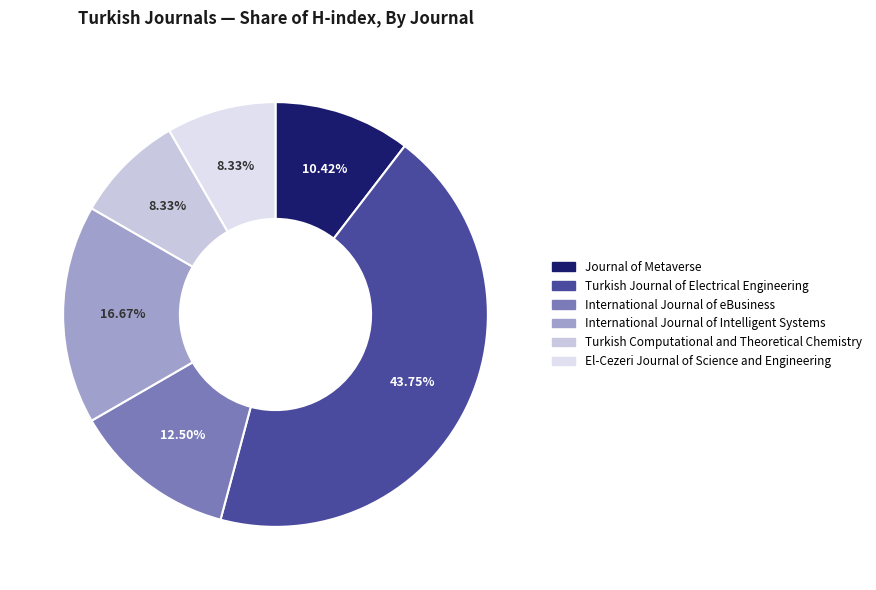

What is the change in value from Journal of Metaverse to International Journal of eBusiness?

+2